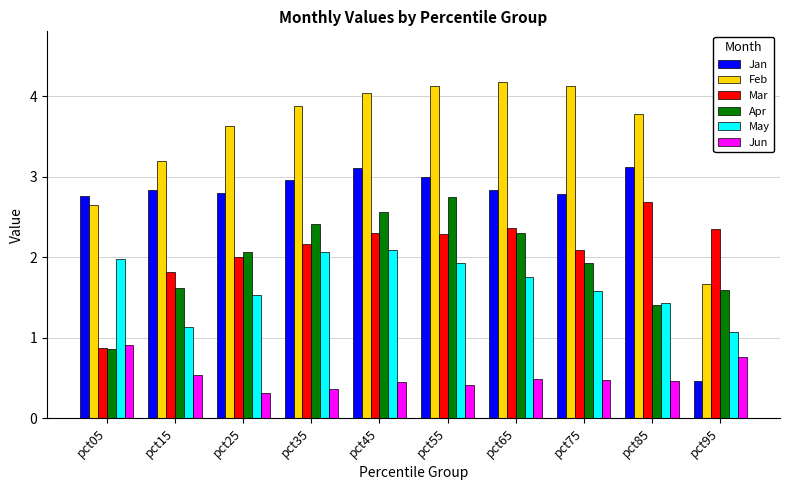

What is the average value of the Apr series?

2.0